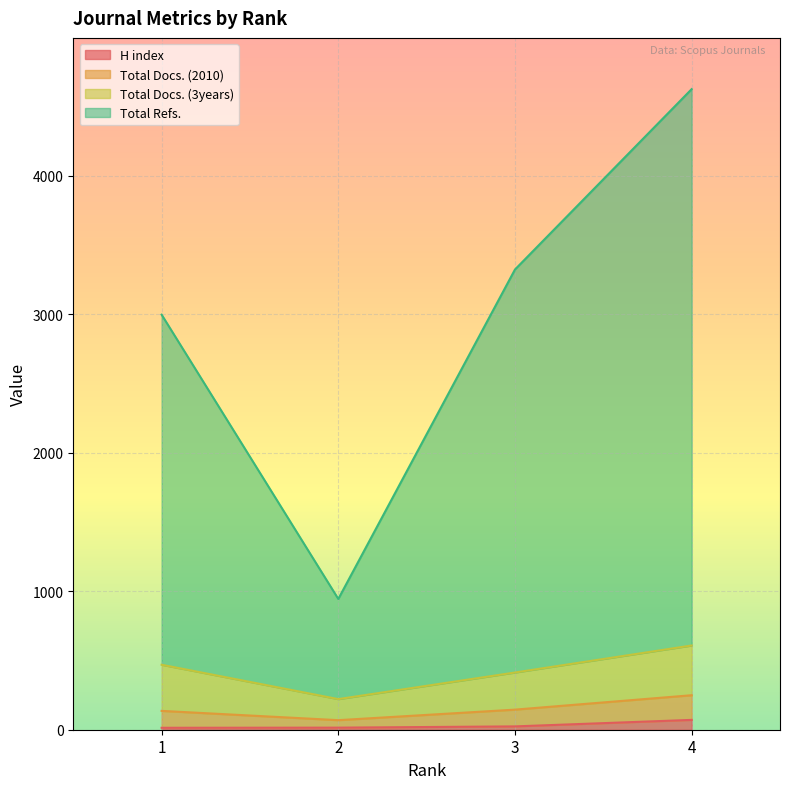

What is the minimum value shown in the chart?

14